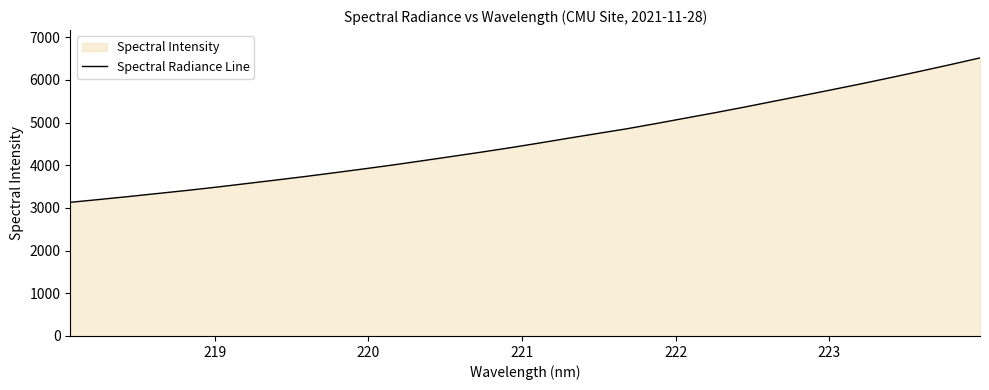

What is the greatest value displayed?

6518.0